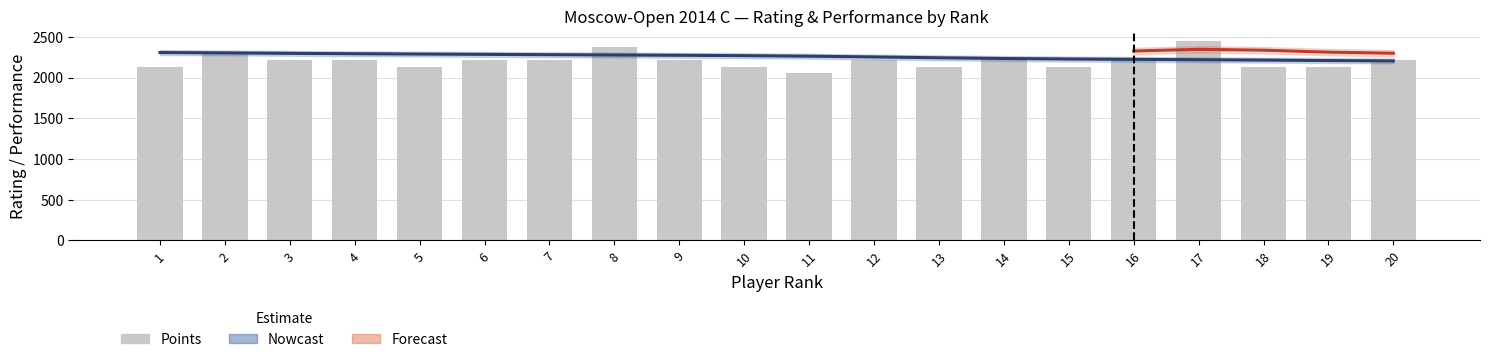

True or false: Rating has a value of 2284.5 at 6.

True